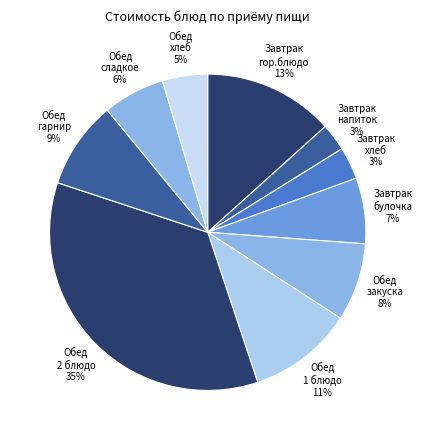

Combined, do Завтрак булочка 7% and Обед 2 блюдо 35% account for over 50%?

No